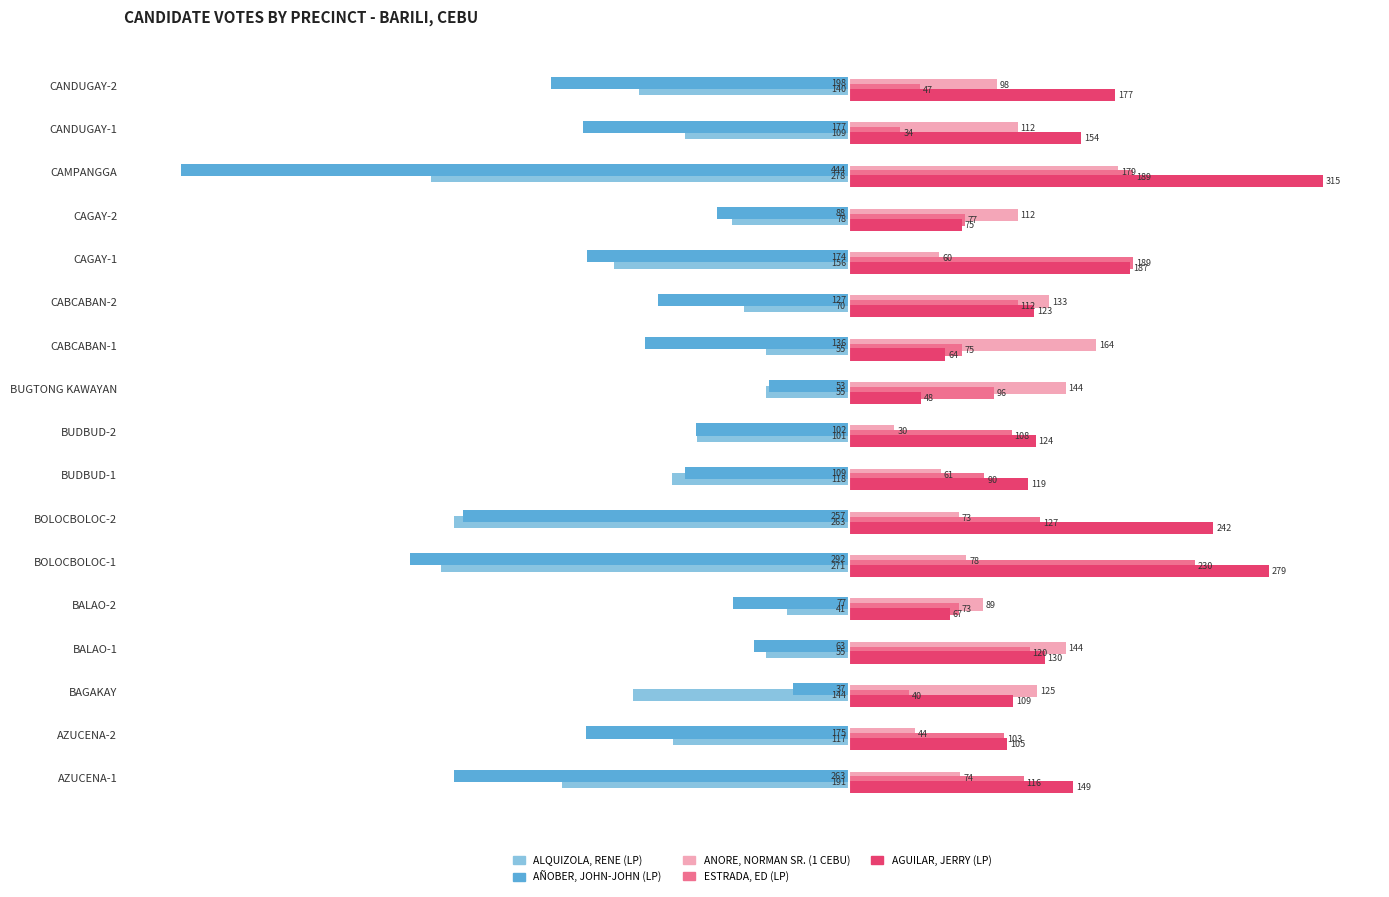

Which category has the highest value in the AGUILAR, JERRY (LP) series?

CAMPANGGA